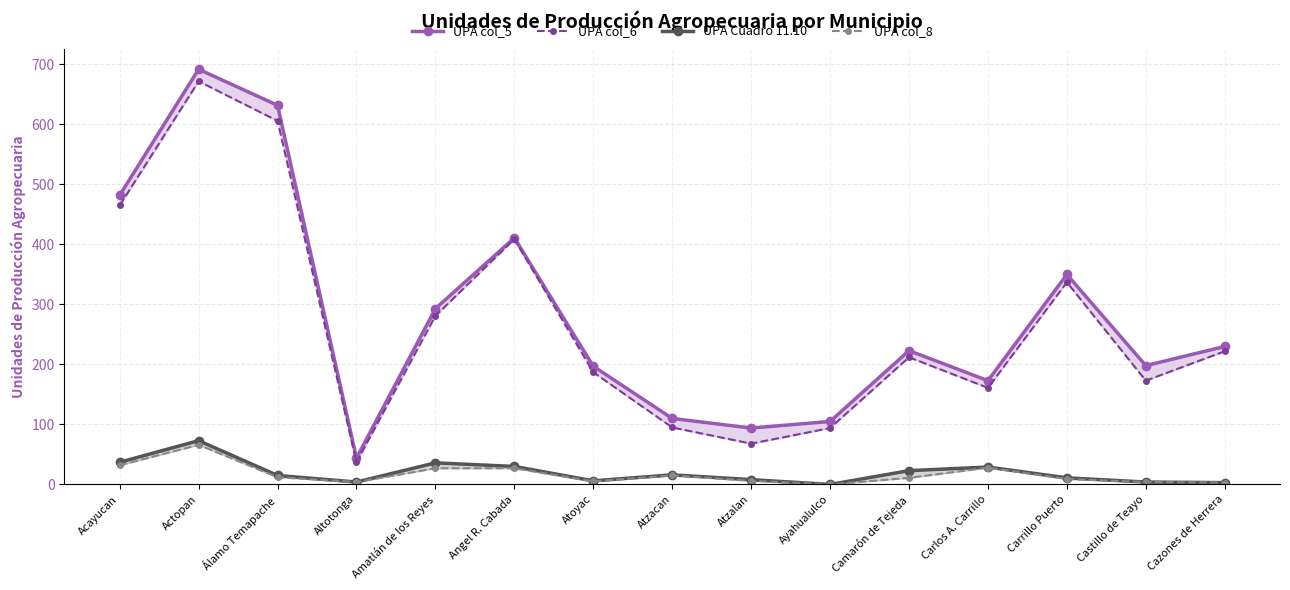

How many lines are shown in the chart?

4